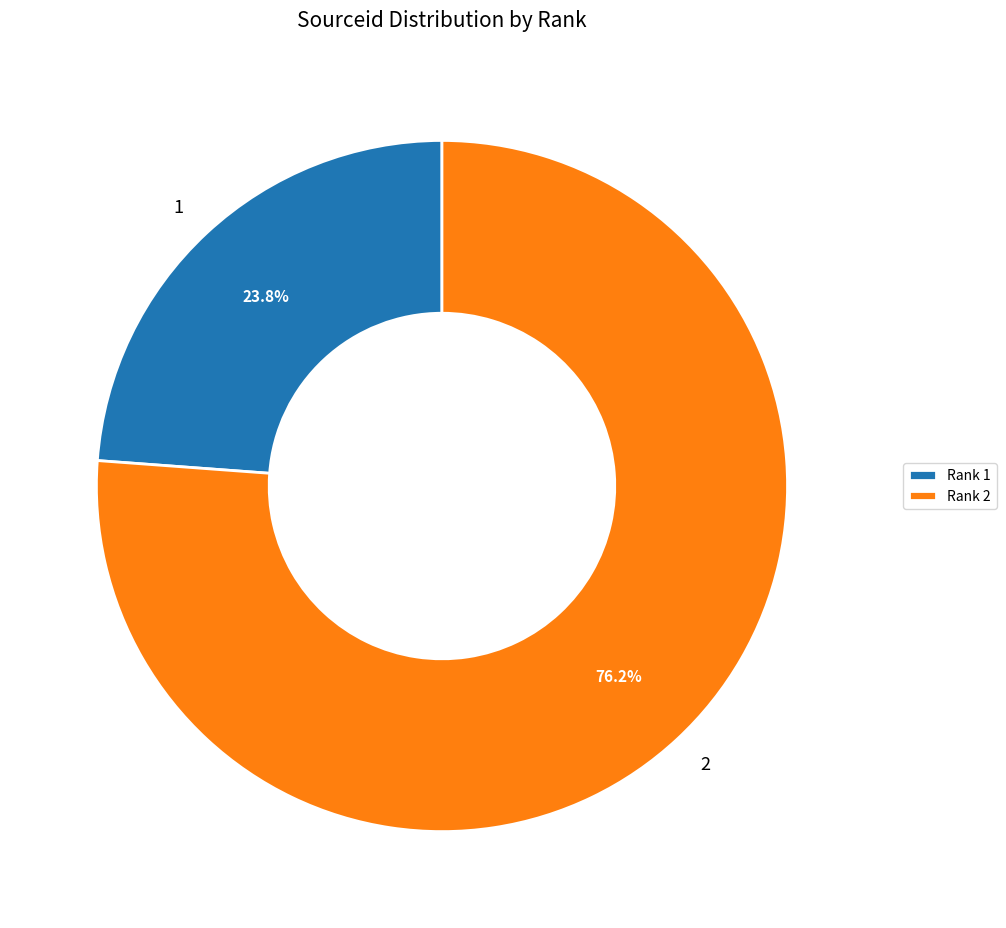

Approximately how many times larger is the value at 1 compared to 2?

0.3